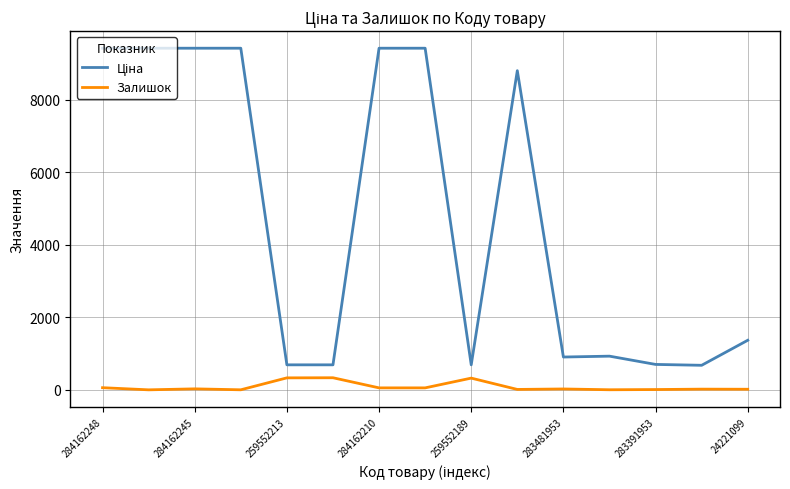

Is this an area chart (filled region under the line)?

No